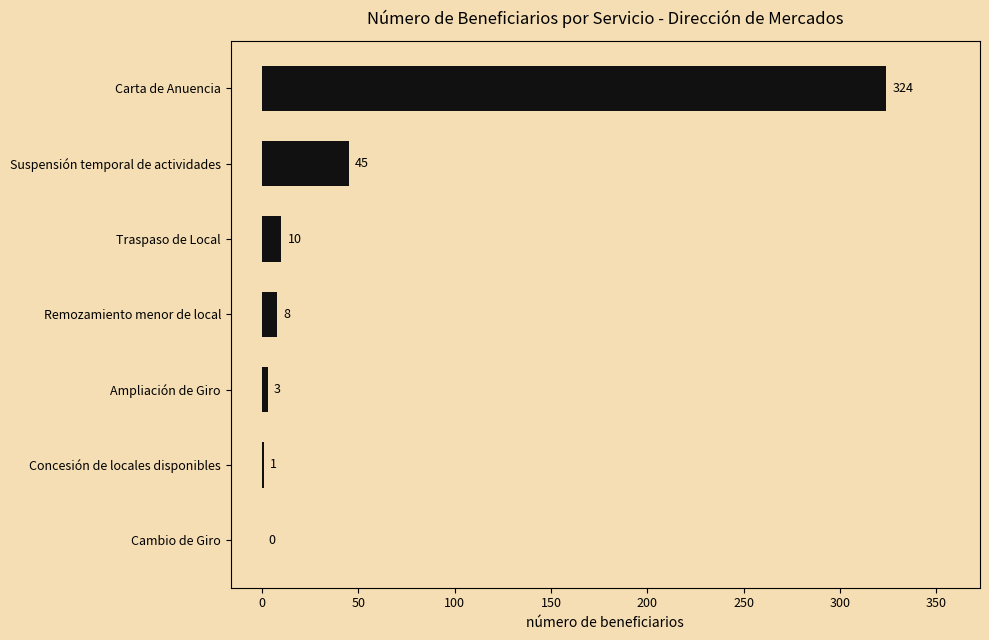

Between Concesión de locales disponibles and Ampliación de Giro, which is larger?

Ampliación de Giro